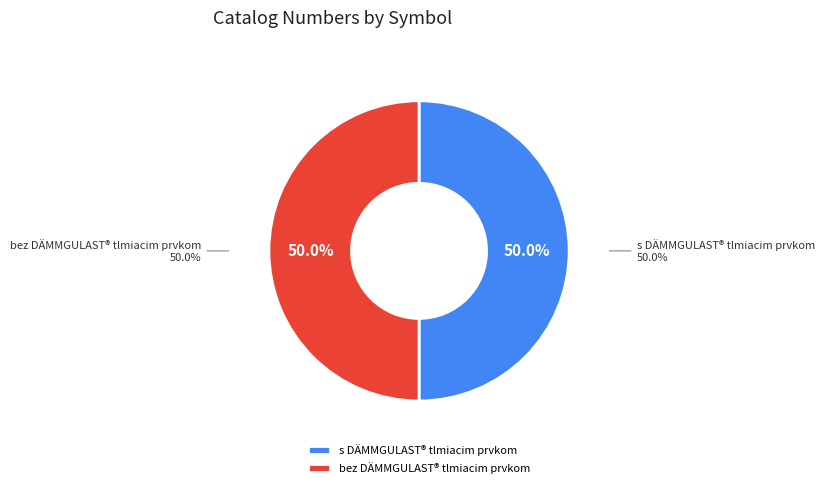

To the nearest percent, what percentage of the pie is s DÄMMGULAST® tlmiacim prvkom?

50%